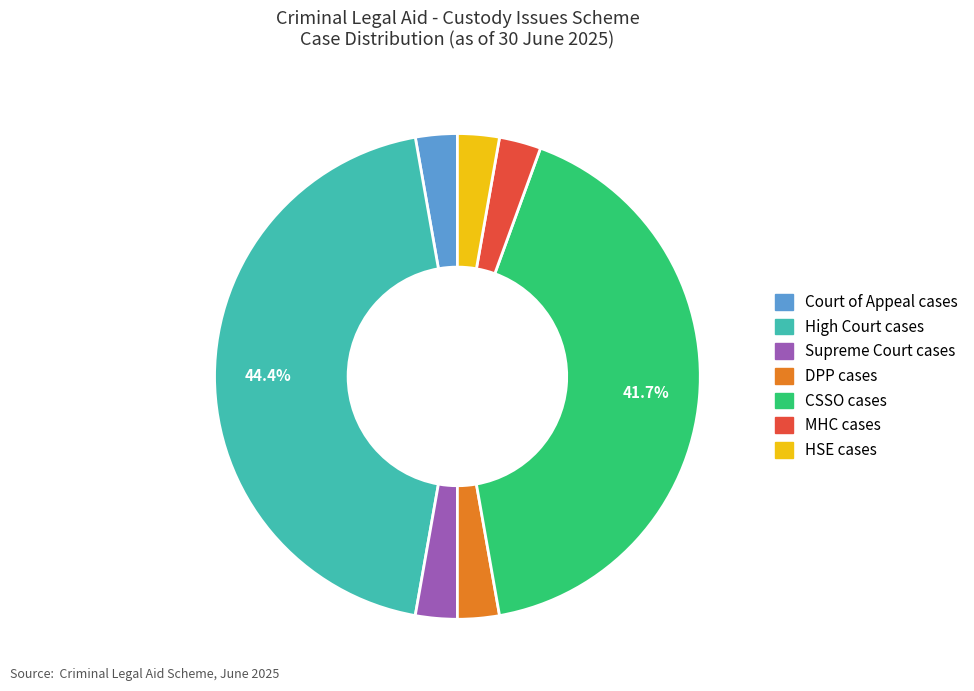

To the nearest percent, what portion does HSE cases represent?

3%